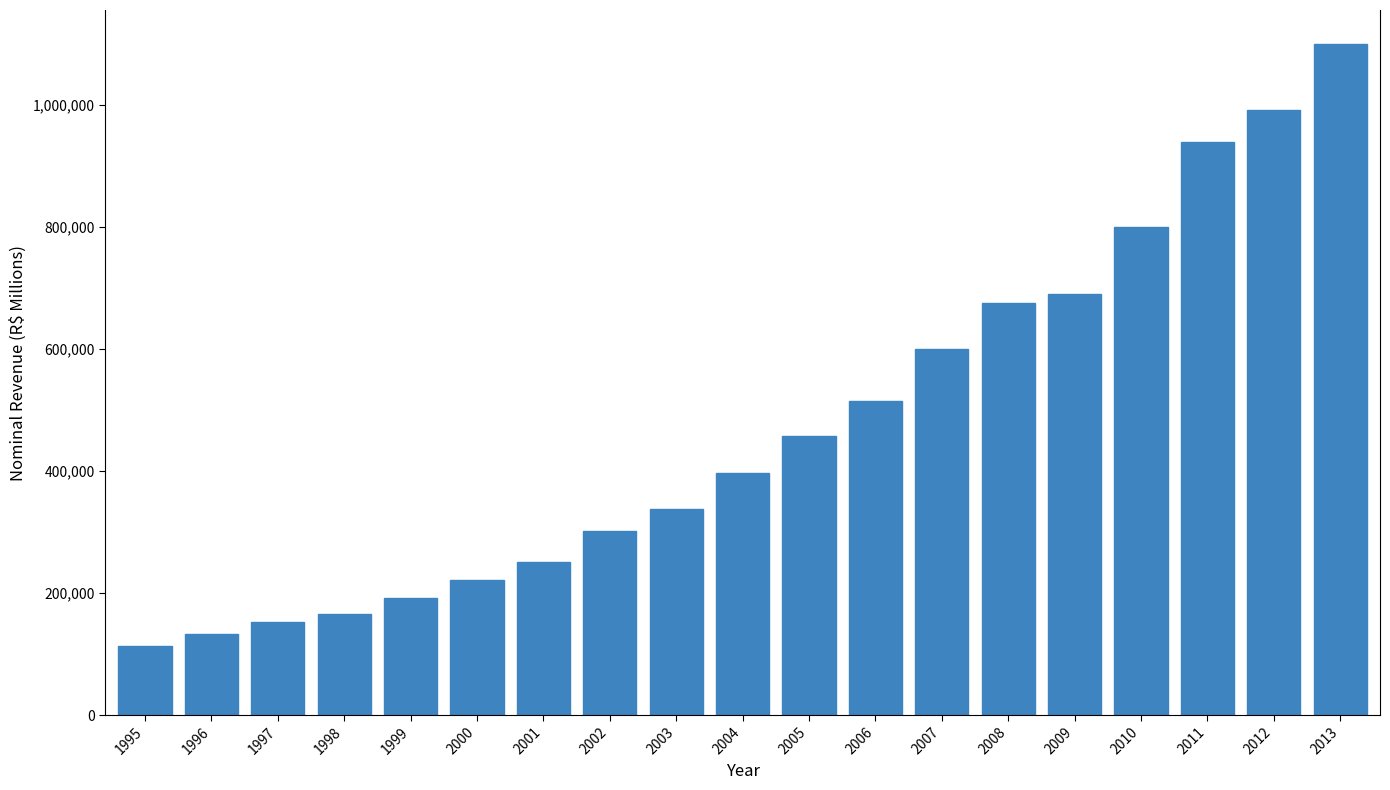

What is the difference between the maximum and minimum values?

986684.4